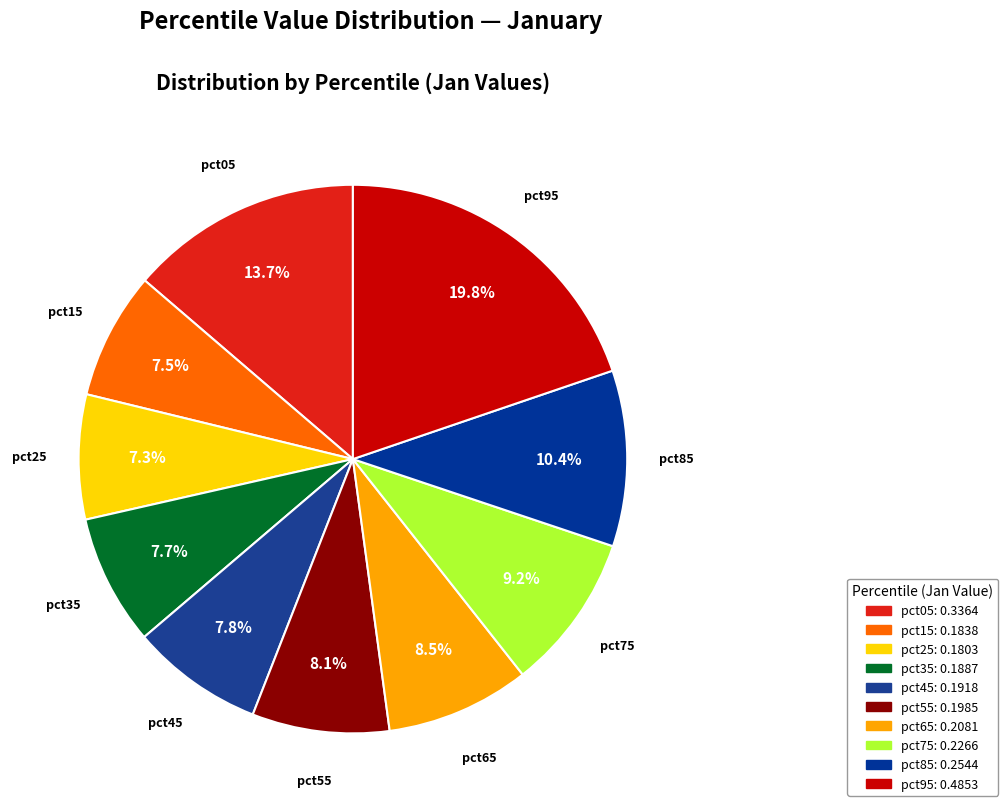

Does pct75 represent more than half of the total?

No